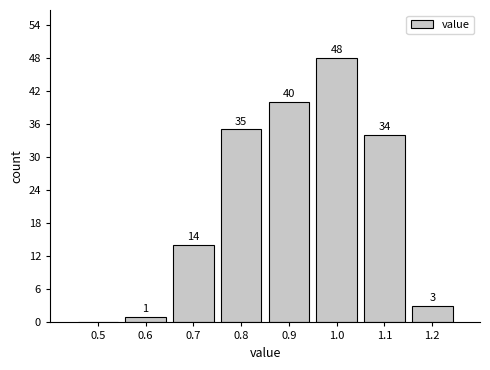

Reading right to left, extract all data points from this chart.

1.2=3	1.1=34	1.0=48	0.9=40	0.8=35	0.7=14	0.6=1	0.5=0